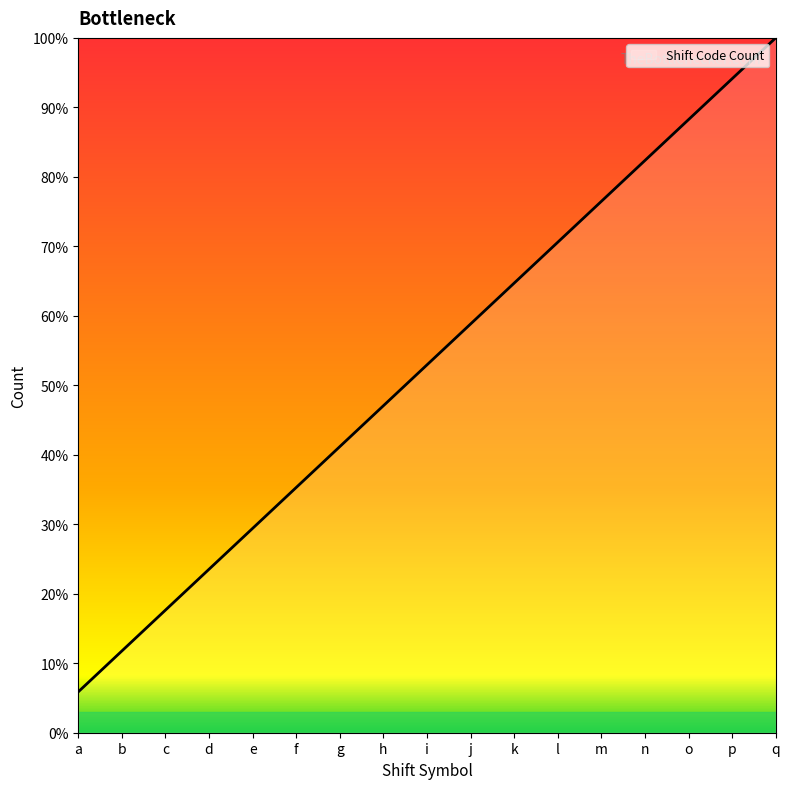

Which has a higher value, p or g?

p